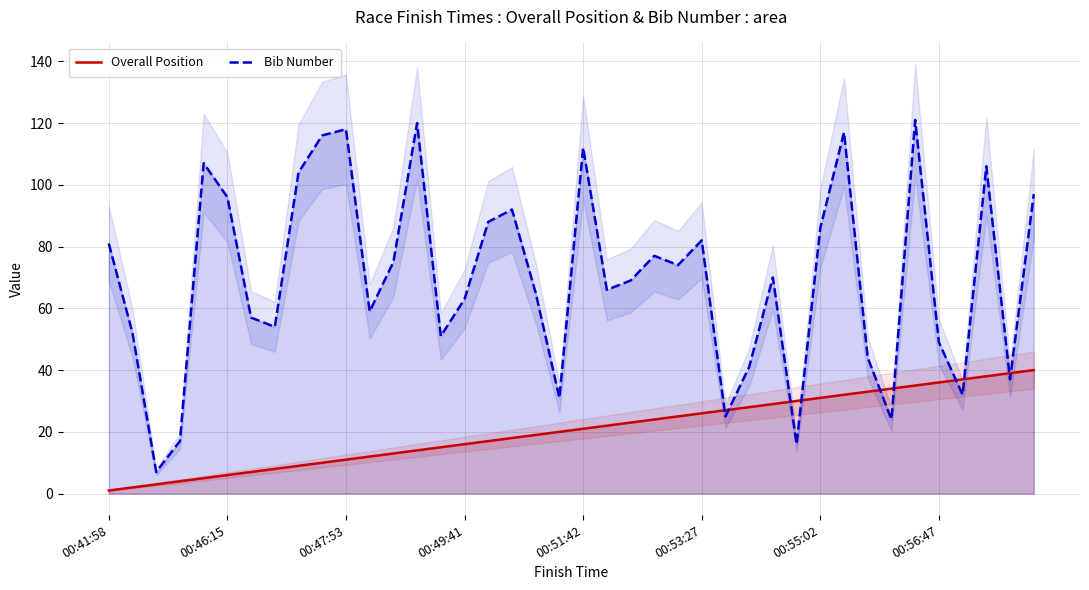

Reading right to left, transcribe all the data shown in this chart.

Overall Position: 40	39	38	37	36	35	34	33	32	31	30	29	28	27	26	25	24	23	22	21	20	19	18	17	16	15	14	13	12	11	10	9	8	7	6	5	4	3	2	1
Bib Number: 97	37	106	32	49	121	24	44	117	86	16	70	41	25	82	74	77	69	66	112	31	65	92	88	63	51	120	75	59	118	116	104	54	57	96	107	17	7	52	81